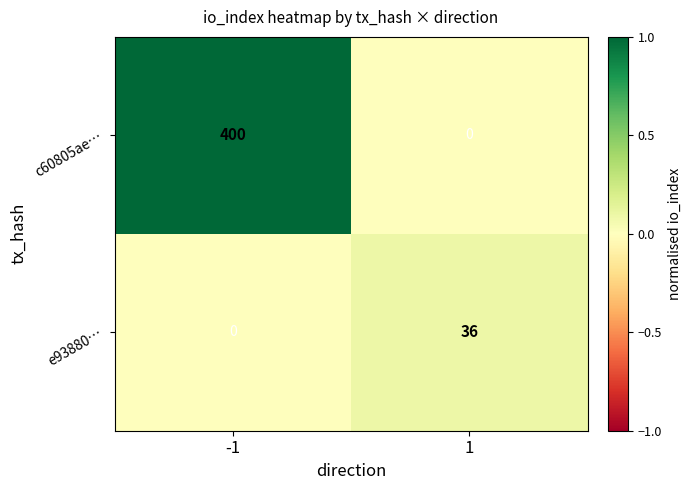

At -1, list the series in order from smallest to largest.

e93880…, c60805ae…